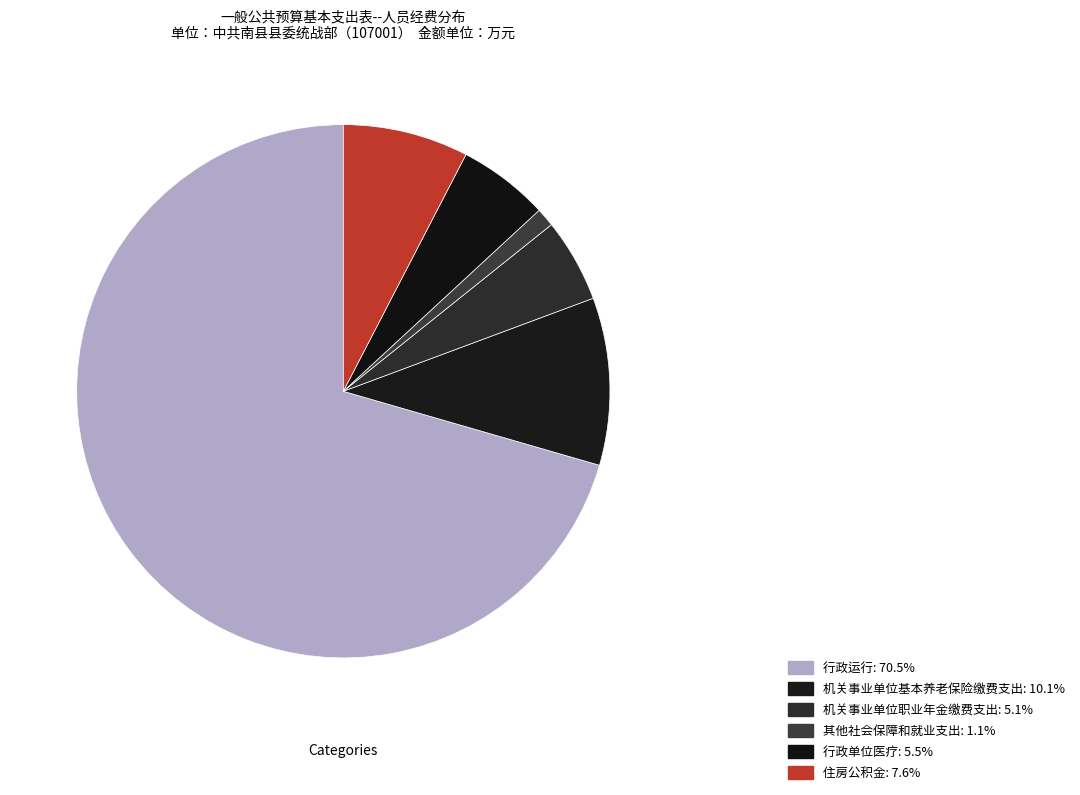

Do 住房公积金 and 行政运行 together represent more than half of the pie?

Yes